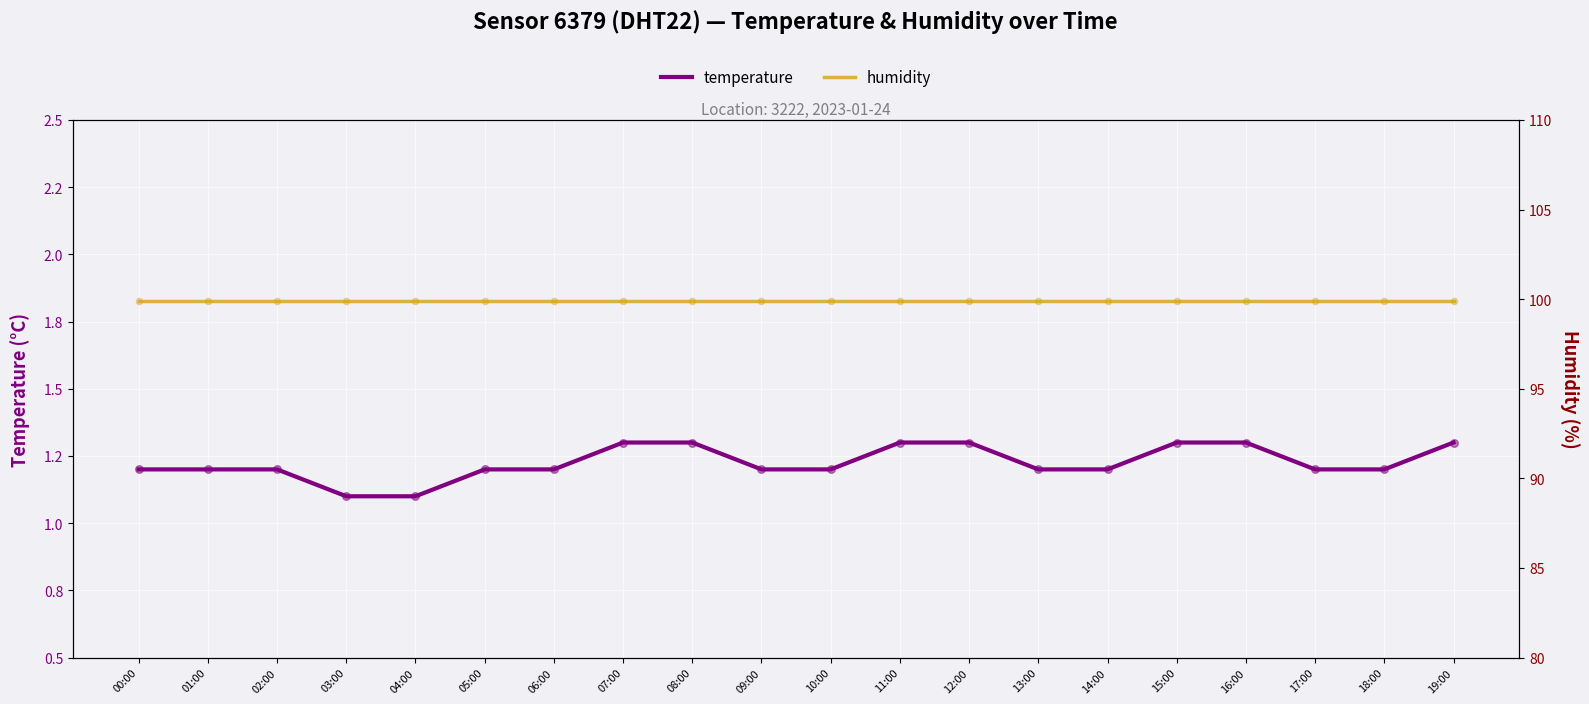

At which category is the sum across all series the highest?

07:00